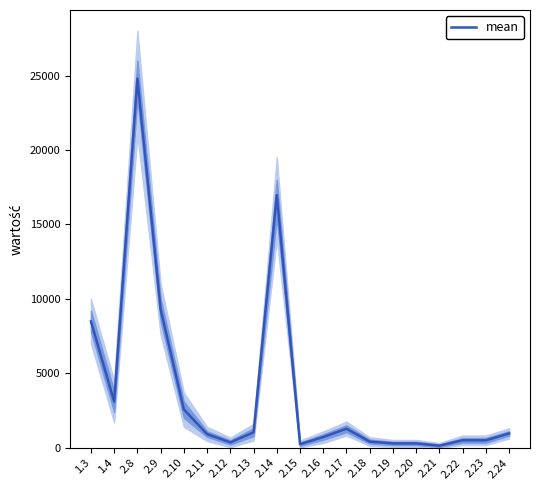

How many categories are shown in the chart?

19